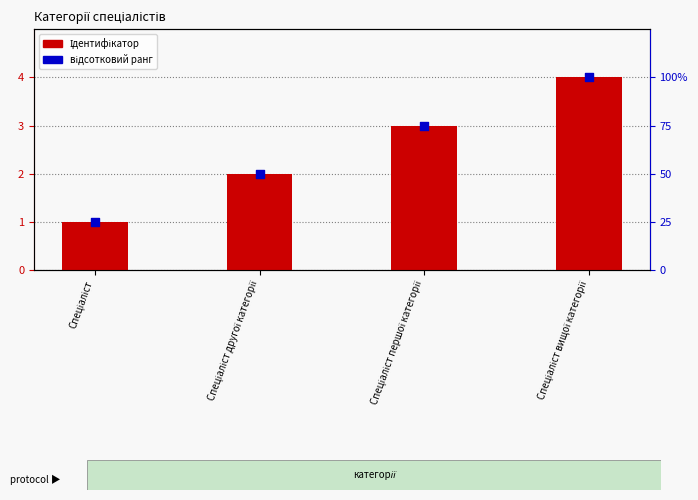

At how many categories does at least one series exceed 69?

2